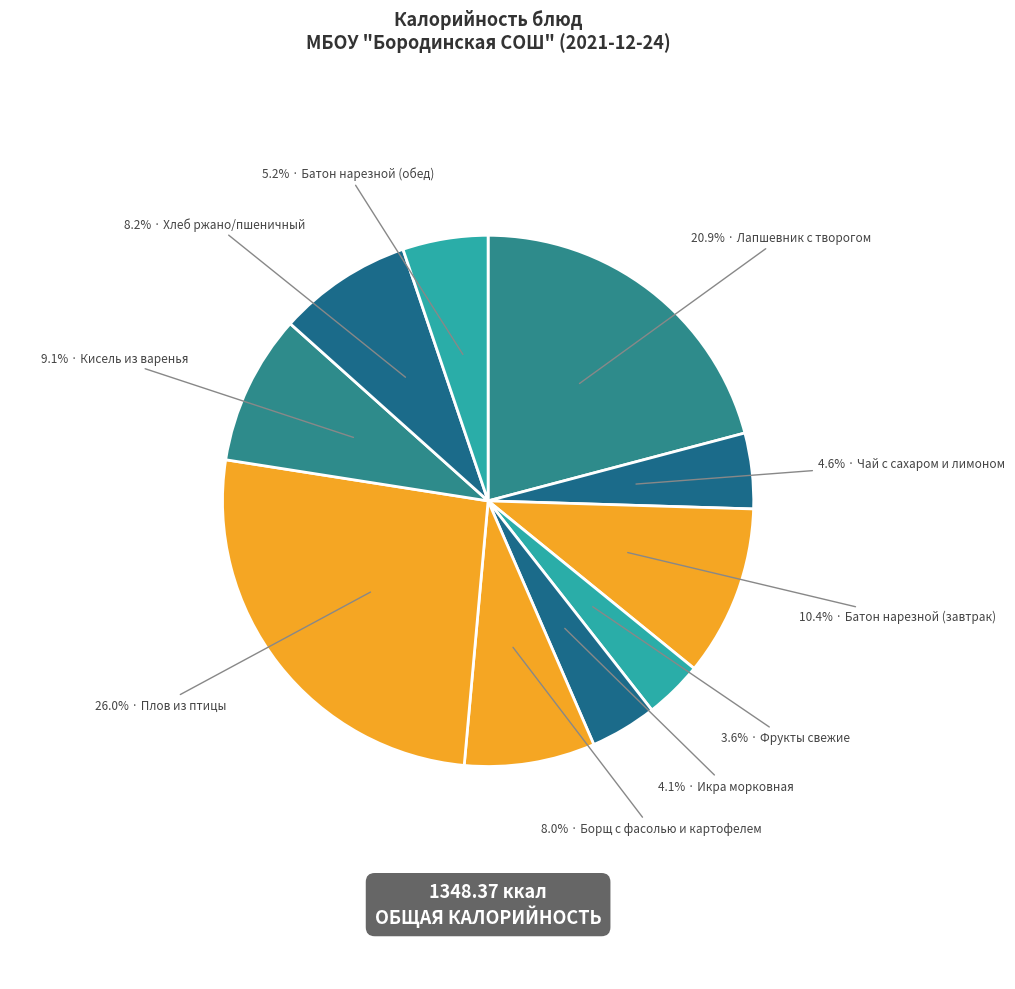

How many slices are in this pie chart?

10